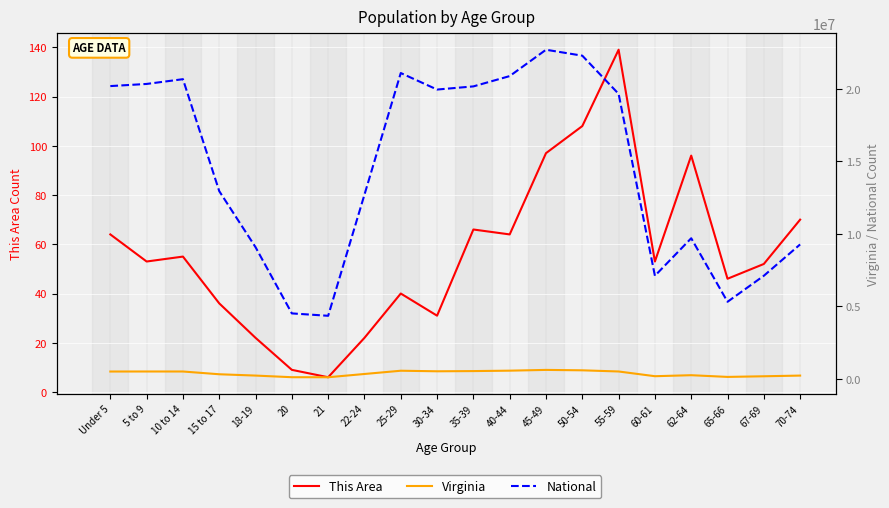

What is the difference between the second highest and minimum values in the Virginia series?

477927